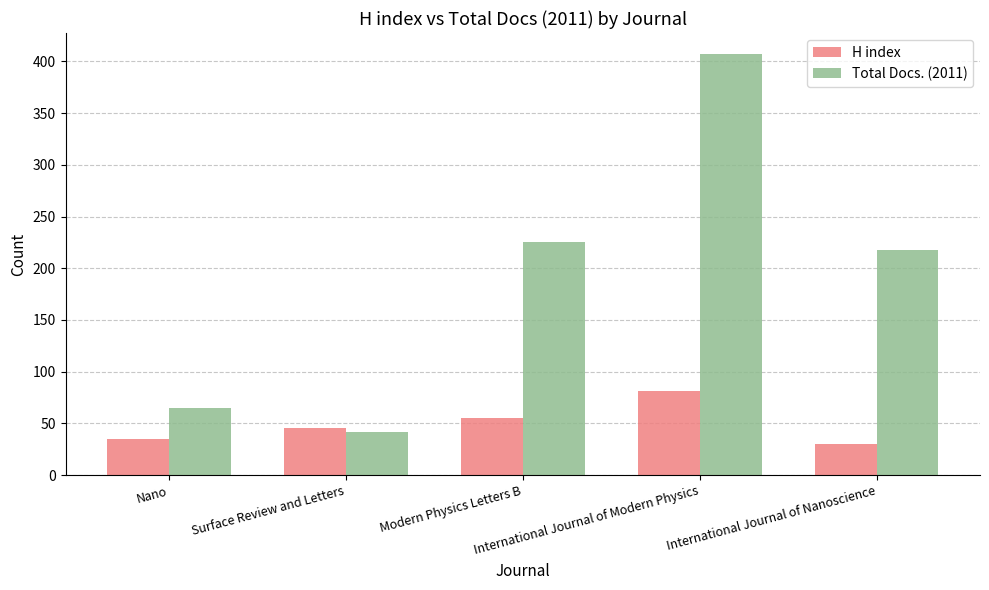

Which series has the largest total across all categories?

Total Docs. (2011)